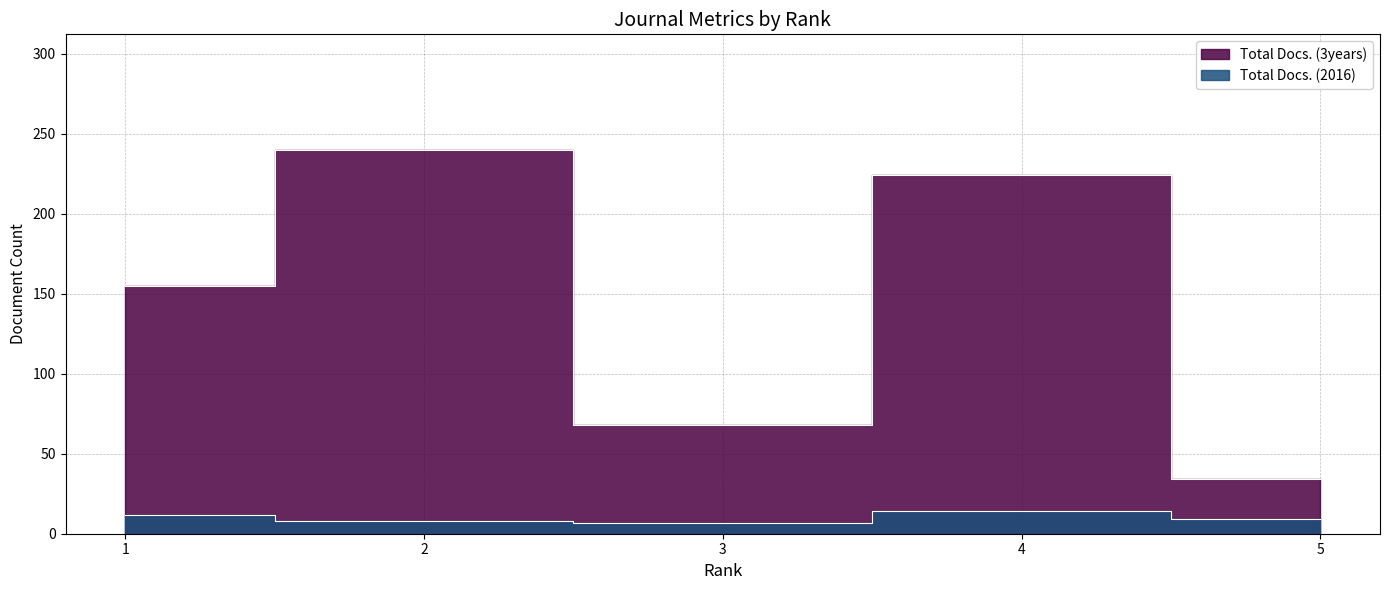

What is the total value across all series at 1?

167